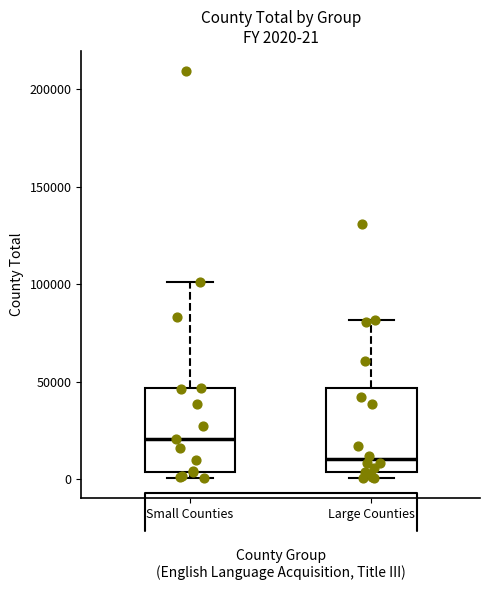

Which box has the lowest median line?

Large Counties